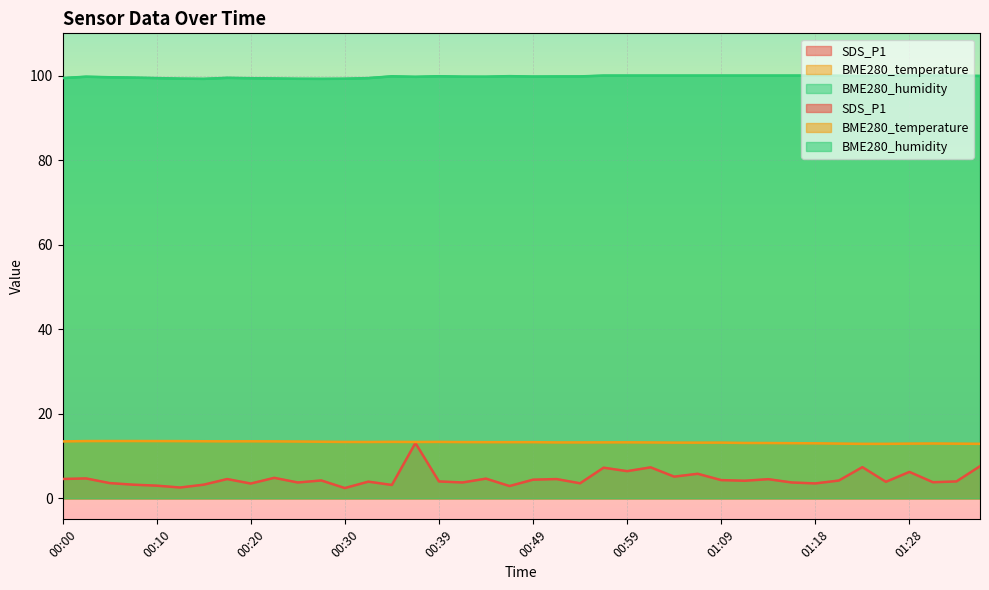

Which has a higher value, 00:03 or 01:18?

00:03